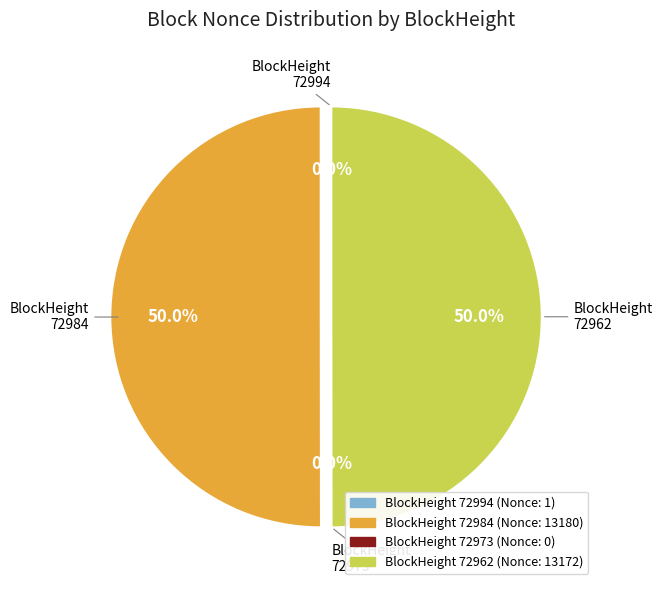

Which slice is the smallest?

72973